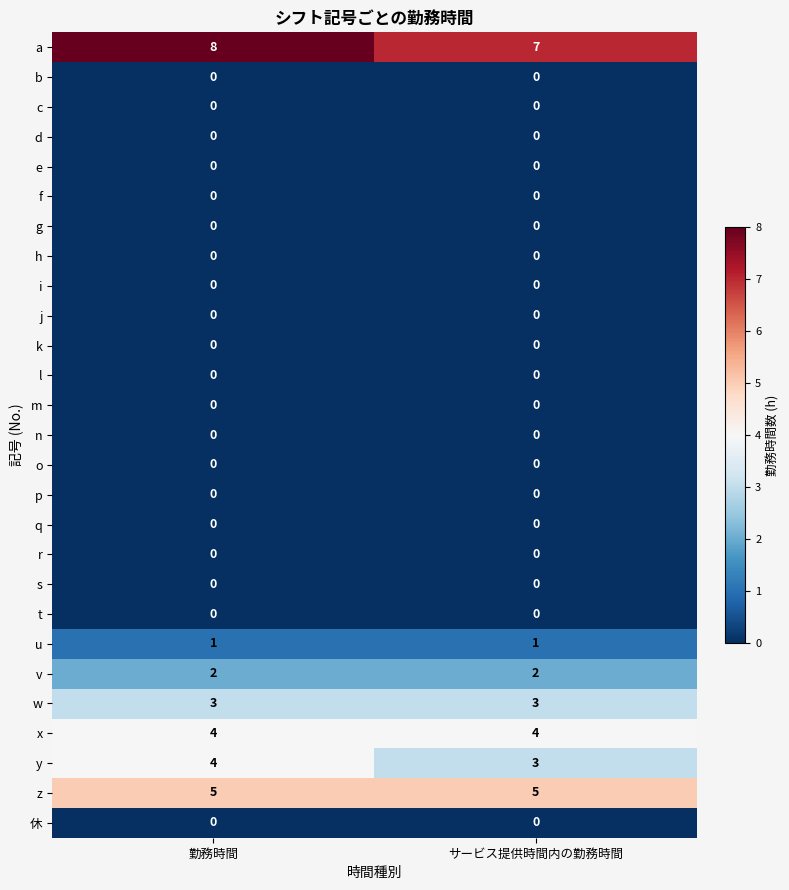

At which category is the sum across all series the highest?

勤務時間